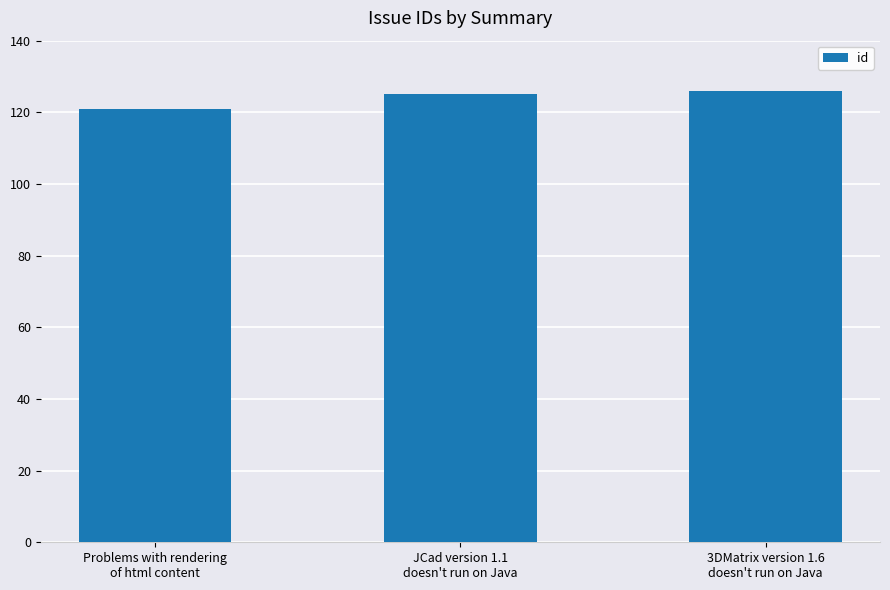

What is the average value?

124